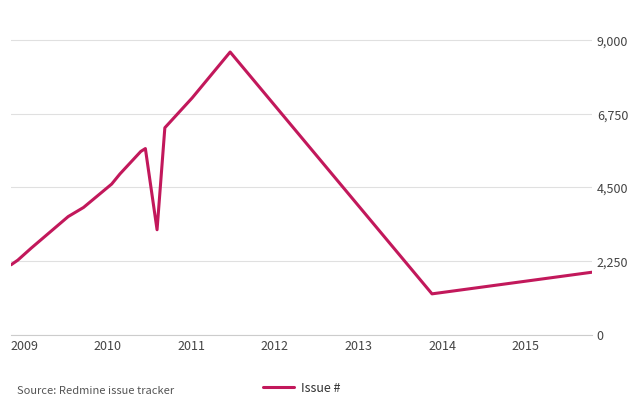

What is the difference between the maximum and minimum values?

7390